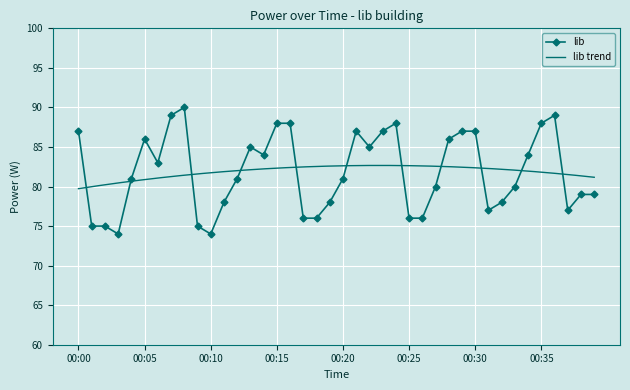

At which label is the value closest to 82?

00:04